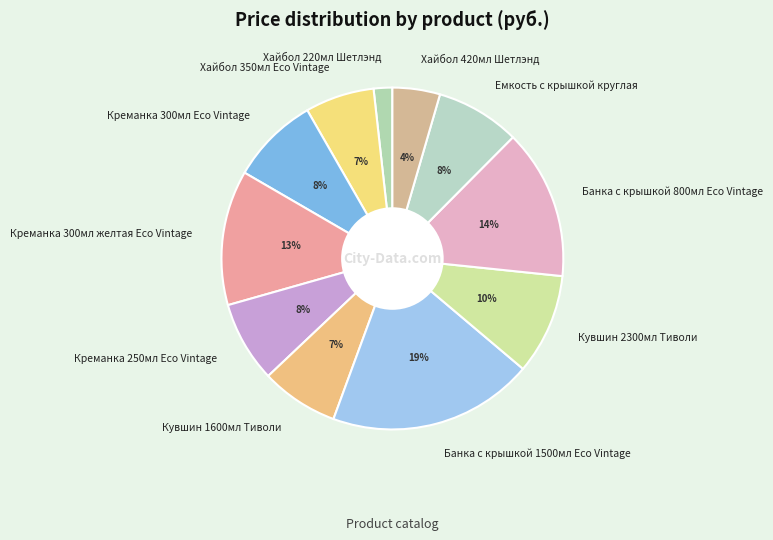

What is the smallest slice in the pie chart?

Хайбол 220мл Шетлэнд